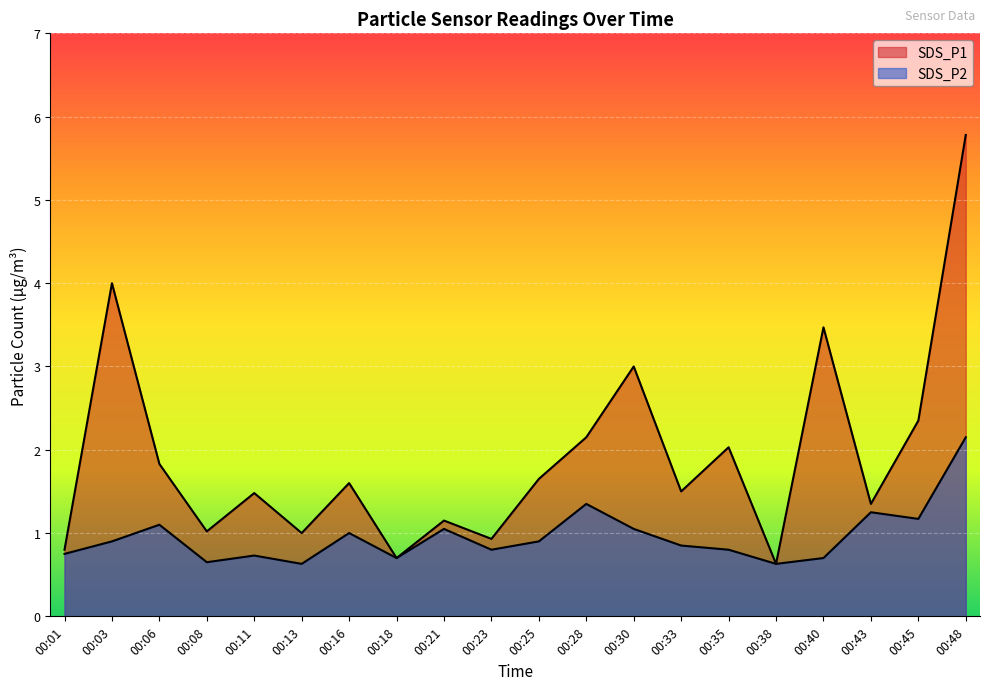

At which category is the sum across all series the highest?

00:48